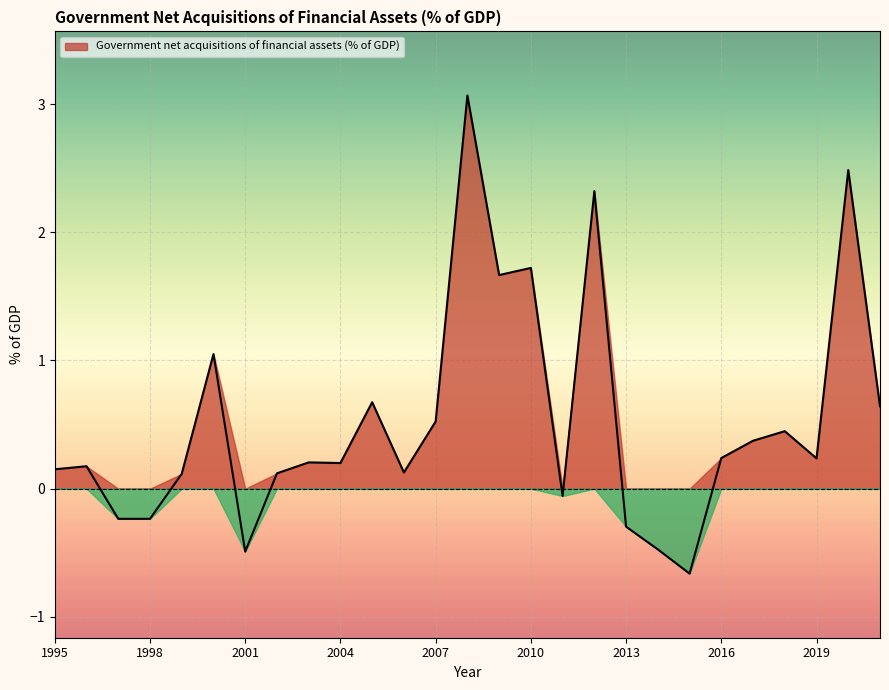

Which category has the highest value across all series?

2008